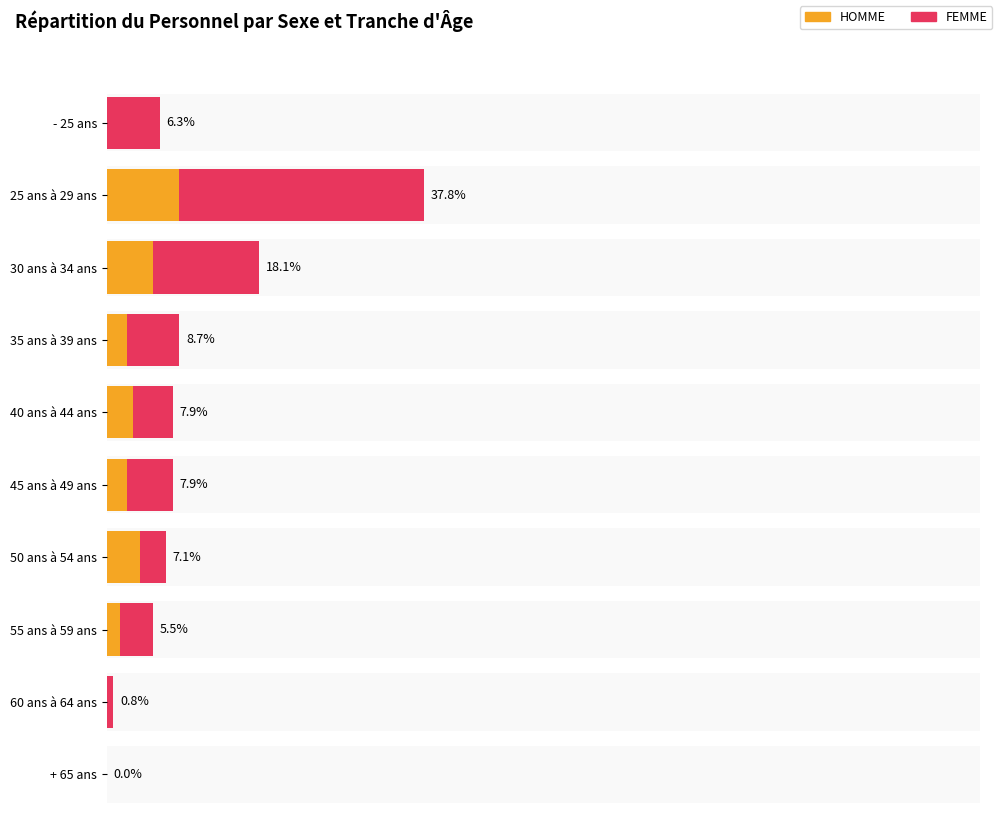

Reading left to right, what are all the values shown in this chart?

HOMME: 0	11	7	3	4	3	5	2	0	0
FEMME: 8	37	16	8	6	7	4	5	1	0